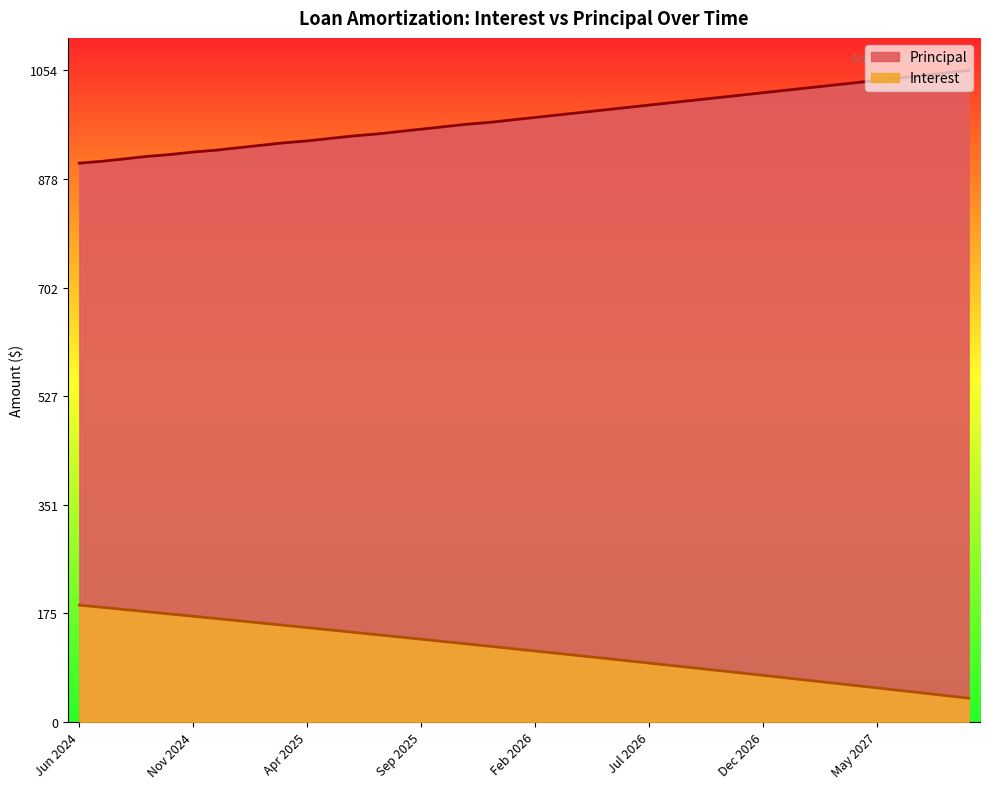

What are all the series names shown in the legend?

Interest, Principal